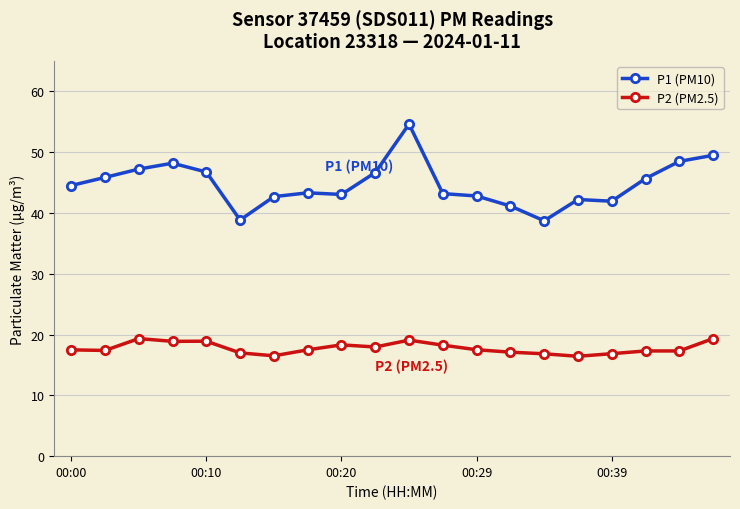

List the series in order of their overall mean, lowest first.

P2 (PM2.5), P1 (PM10)